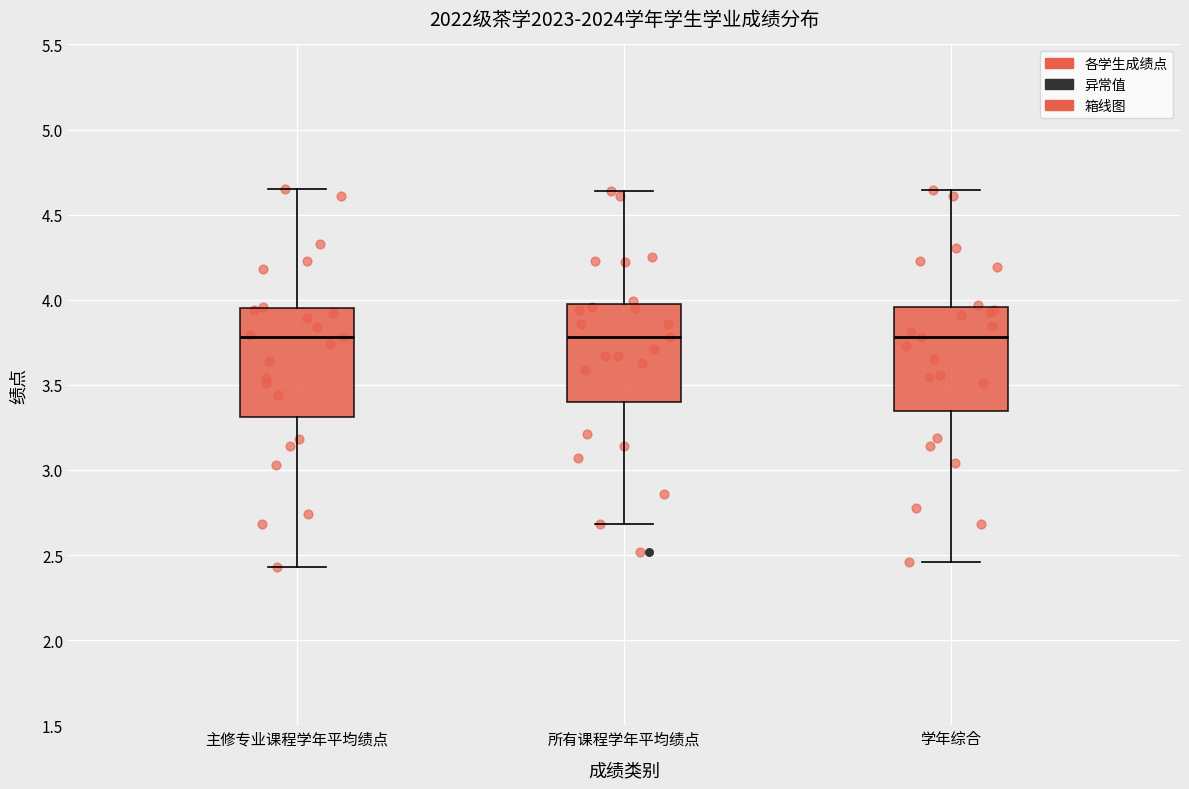

Reading left to right, transcribe this box plot: for each box, give where its median line is, the range the box spans, and where its two whiskers end, as read against the y-axis. The values are not printed on the chart, so give them approximately, as read against the axis.

主修专业课程学年平均绩点: median 3.80, box 3.30 to 3.95, whiskers 2.45 to 4.65
所有课程学年平均绩点: median 3.80, box 3.40 to 4.00, whiskers 2.70 to 4.65
学年综合: median 3.80, box 3.35 to 3.95, whiskers 2.45 to 4.65